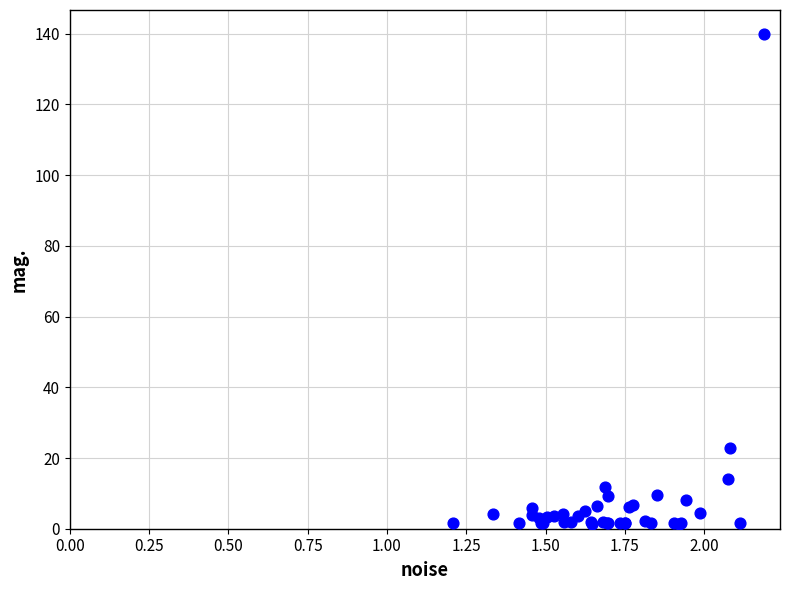

What Y value in the scatter plot is closest to 70?

22.7